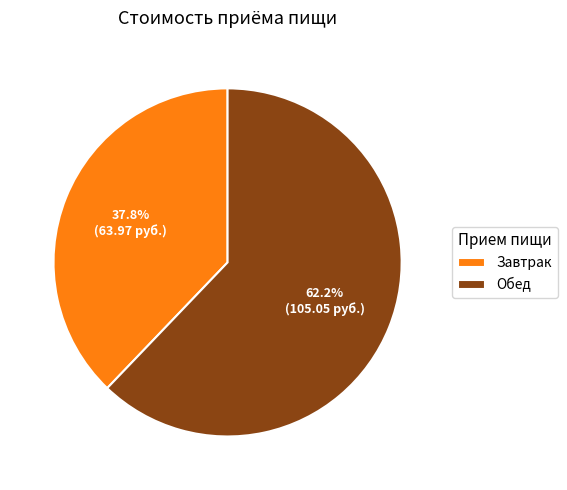

Does any single category account for the majority?

Yes